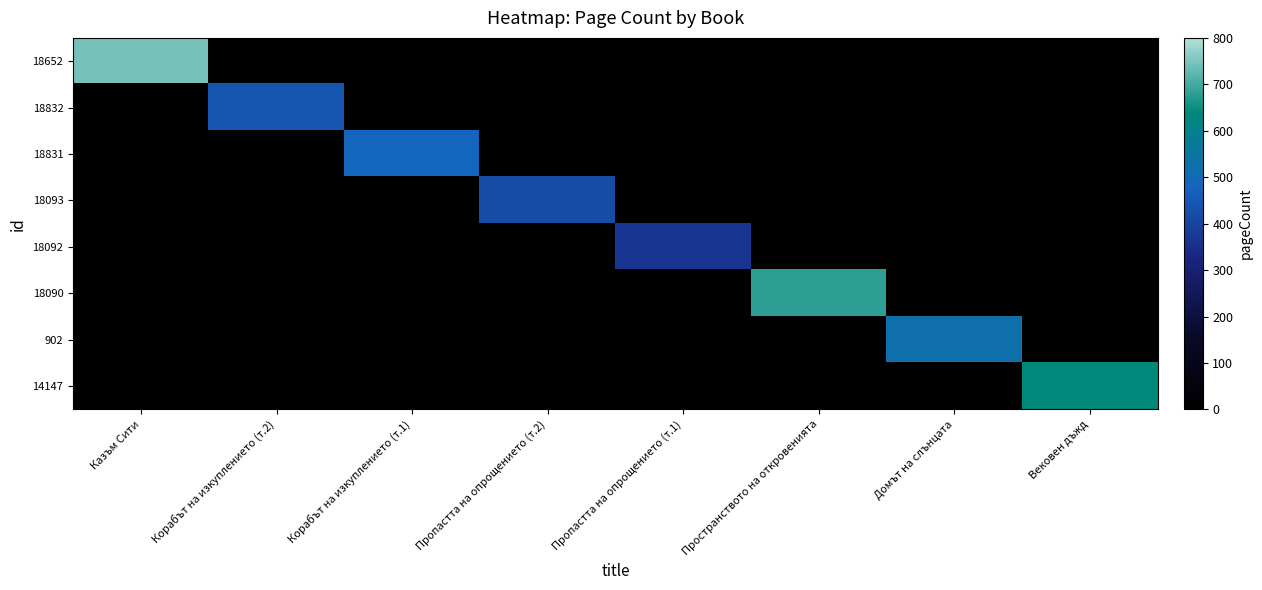

At how many categories does at least one series exceed 108?

8